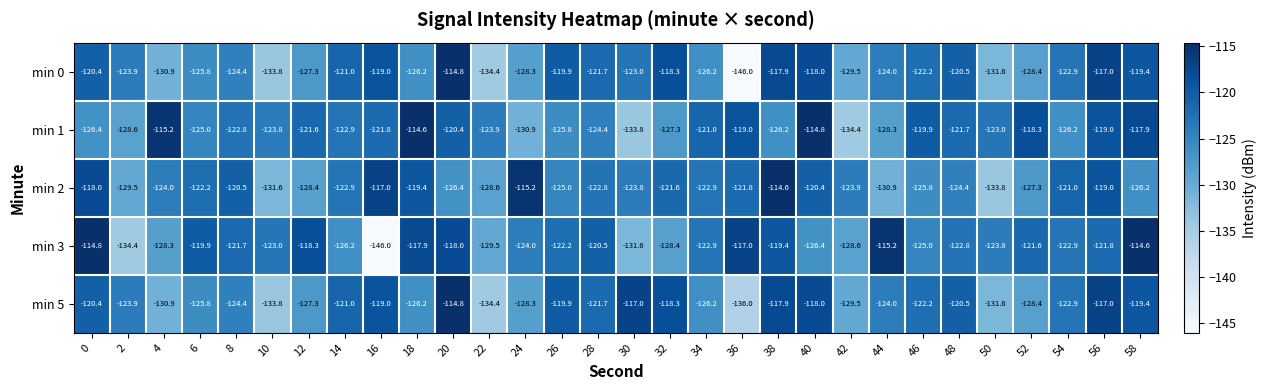

What is the difference between the maximum and minimum values in the min 2 series?

19.2